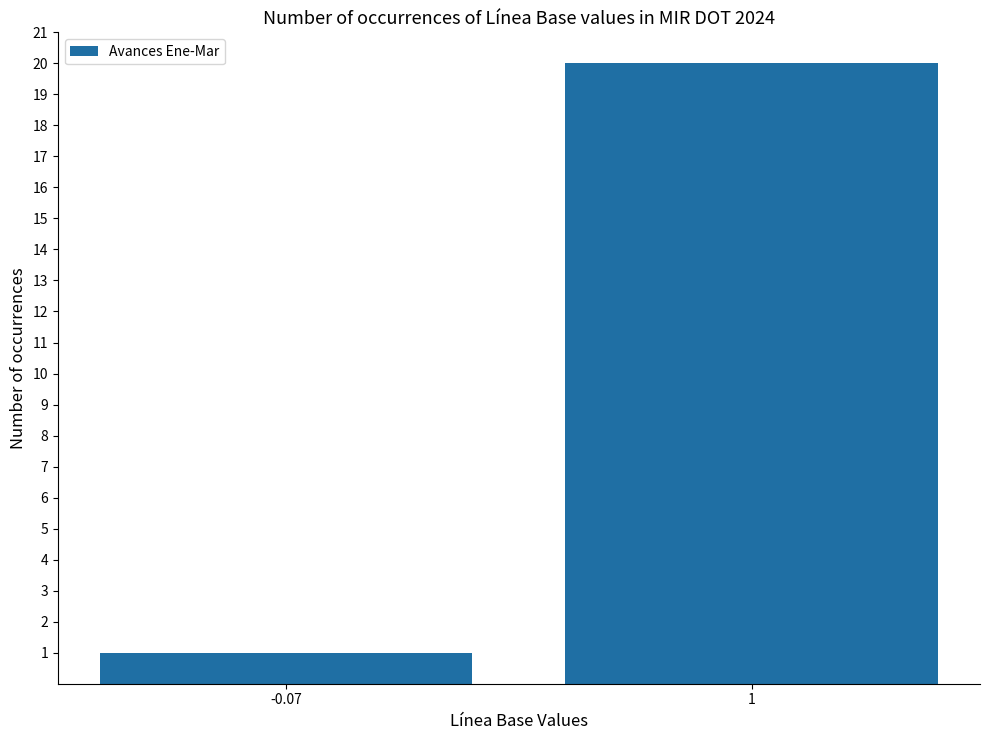

What position from the right is 1?

1